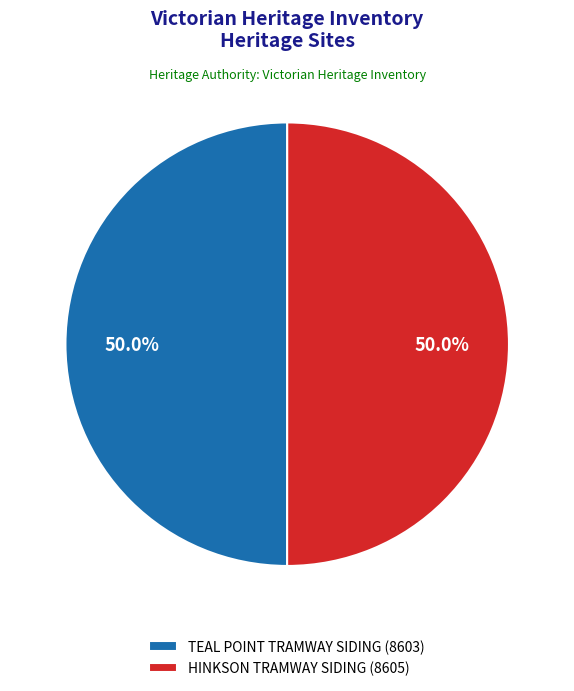

The HINKSON TRAMWAY SIDING slice represents 50% of the pie. True or false?

True